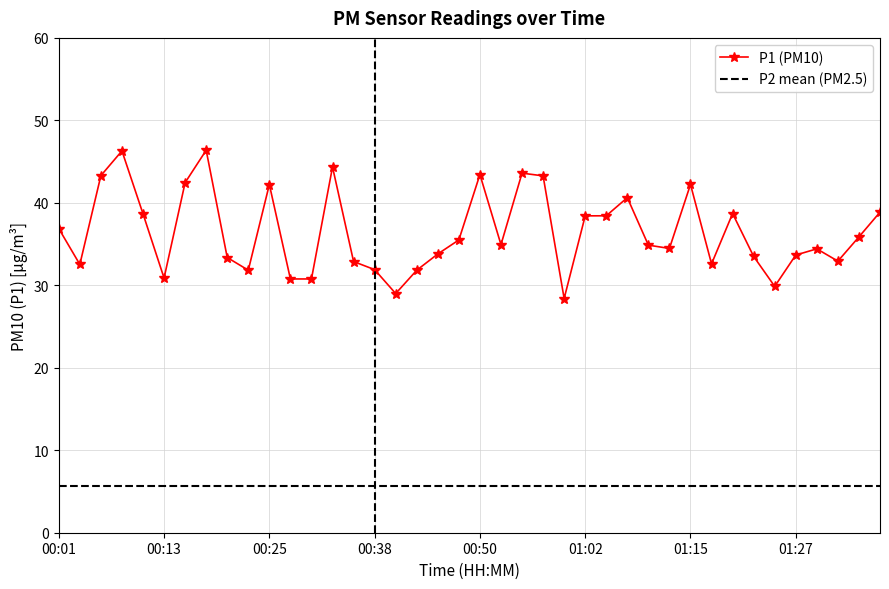

At which category does the chart reach its peak across all series?

00:18